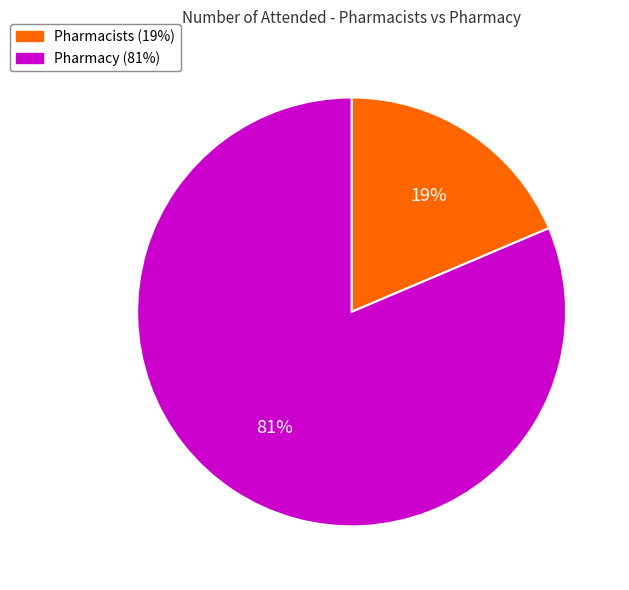

Which has a higher value, Pharmacy or Pharmacists?

Pharmacy